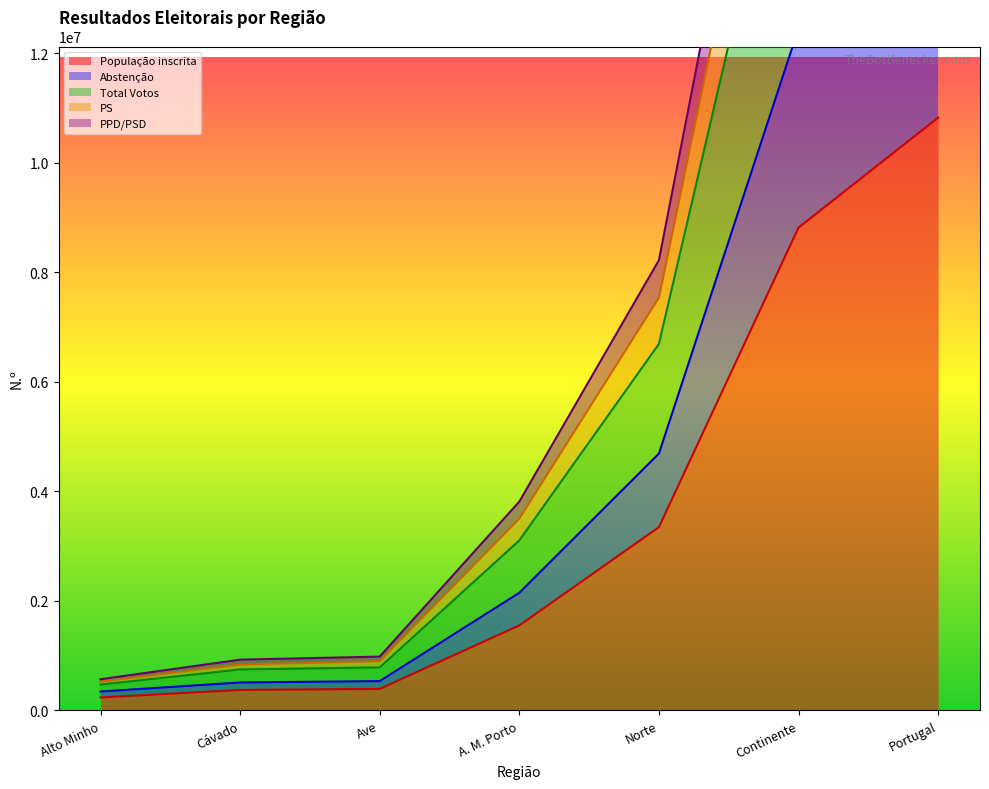

How many lines are shown in the chart?

5